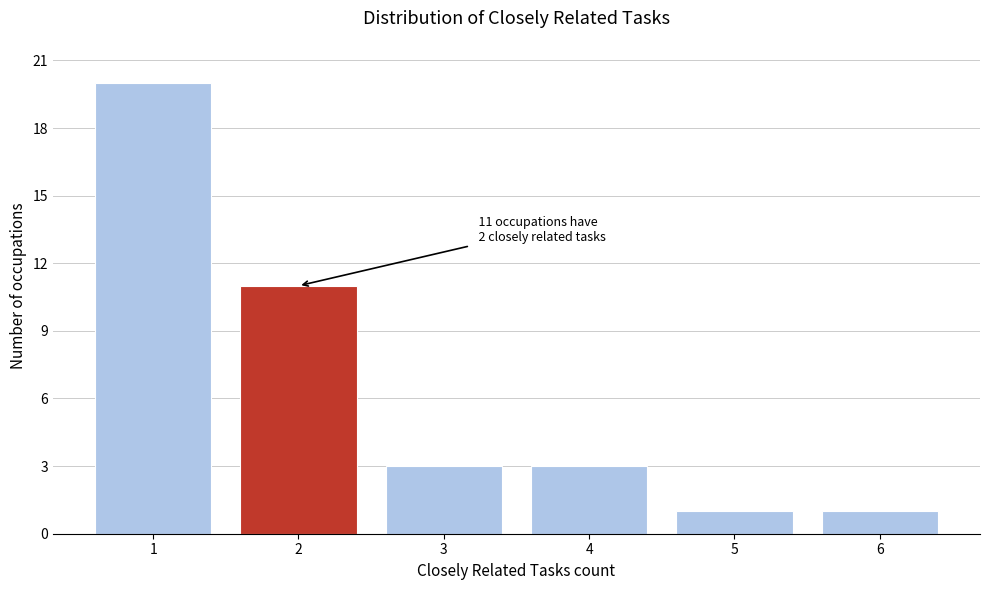

Reading left to right, what are all the values shown in this chart?

20	11	3	3	1	1